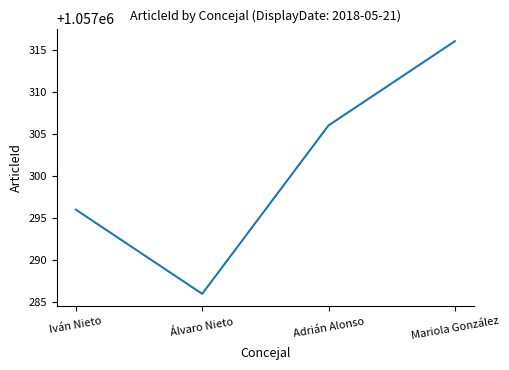

What is the sum of all values?

4229204